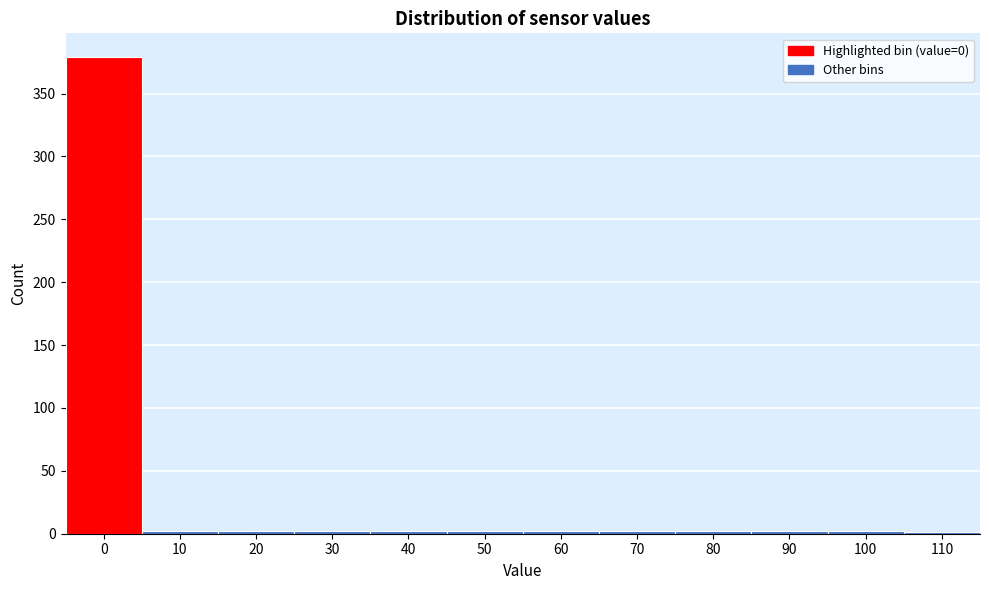

The chart shows a value of 2 at 70. True or false?

True